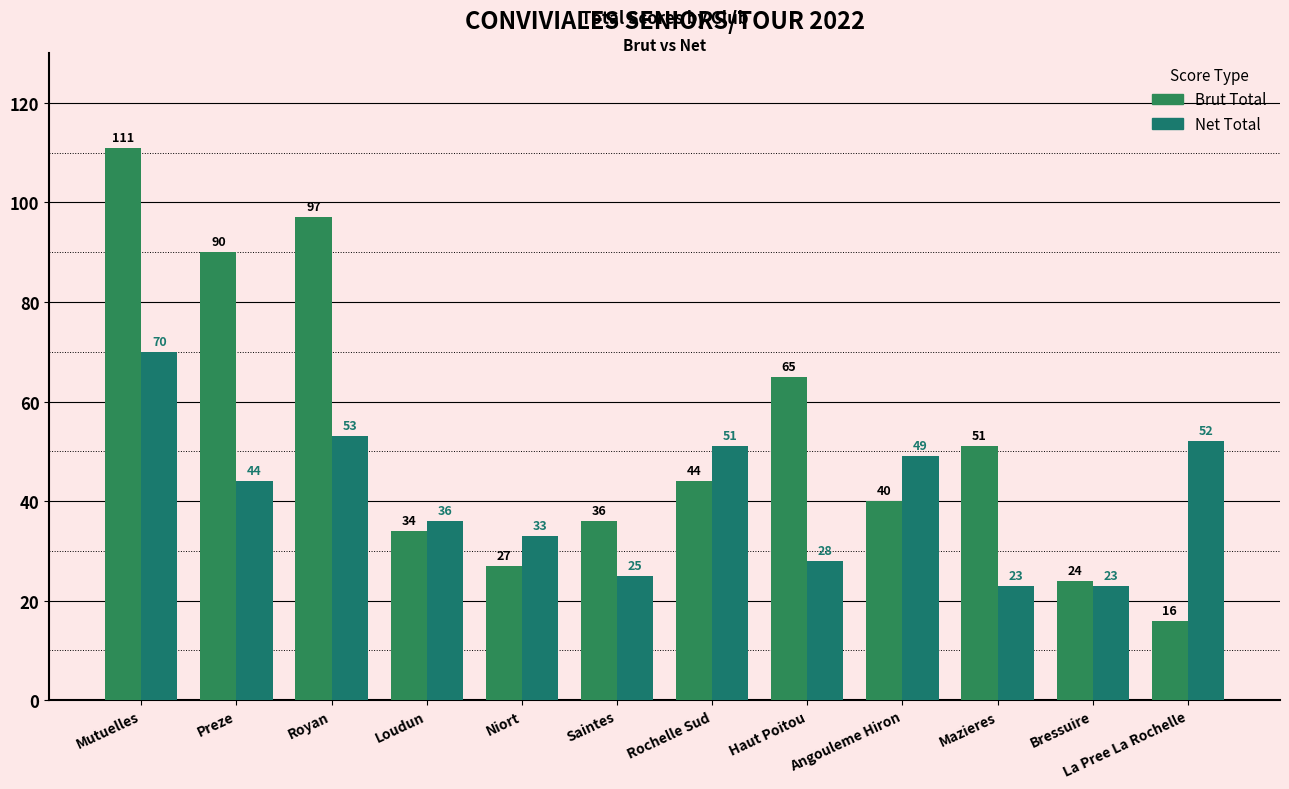

Reading right to left, transcribe all the data shown in this chart.

Brut Total: La Pree La Rochelle=16	Bressuire=24	Mazieres=51	Angouleme Hiron=40	Haut Poitou=65	Rochelle Sud=44	Saintes=36	Niort=27	Loudun=34	Royan=97	Preze=90	Mutuelles=111
Net Total: La Pree La Rochelle=52	Bressuire=23	Mazieres=23	Angouleme Hiron=49	Haut Poitou=28	Rochelle Sud=51	Saintes=25	Niort=33	Loudun=36	Royan=53	Preze=44	Mutuelles=70